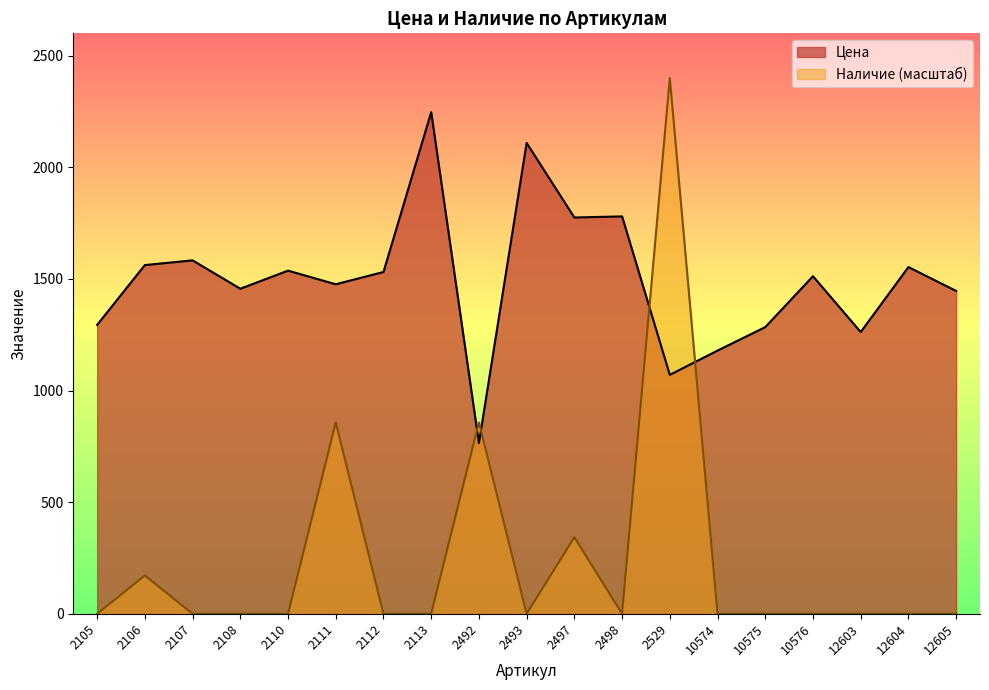

Which series has the largest total across all categories?

Цена